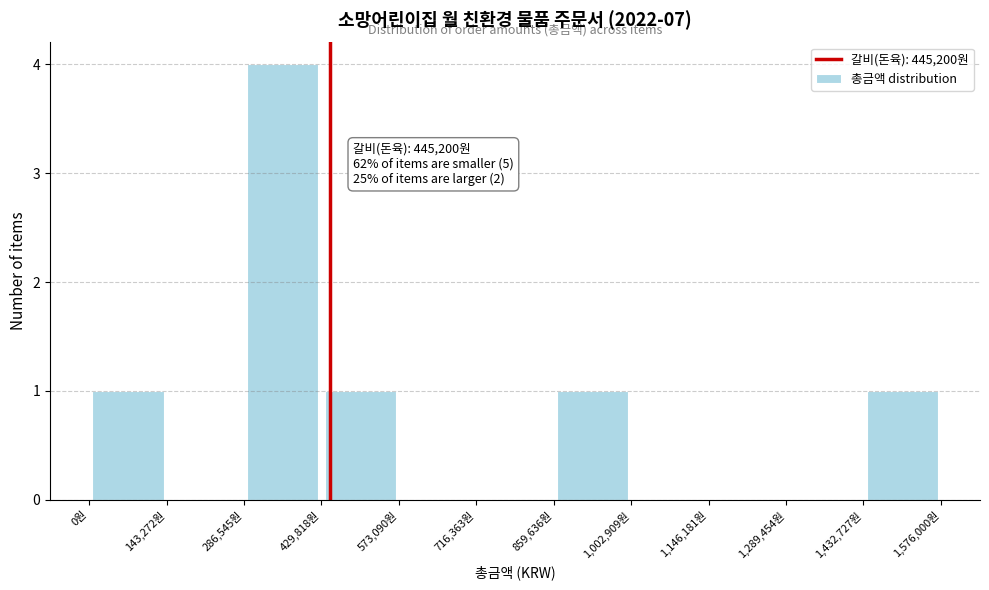

Over which range of the x-axis is the bar tallest?

280000 to 420000